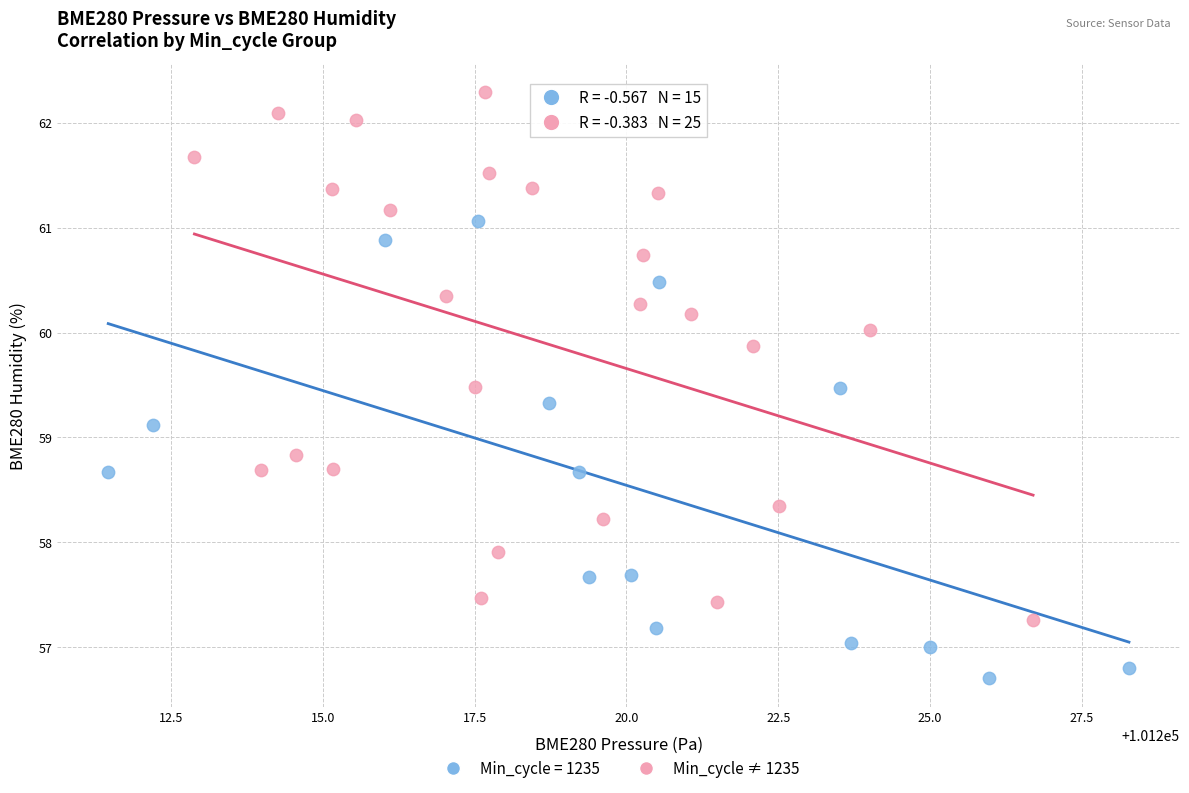

Which series reaches the minimum Y coordinate?

Min_cycle = 1235